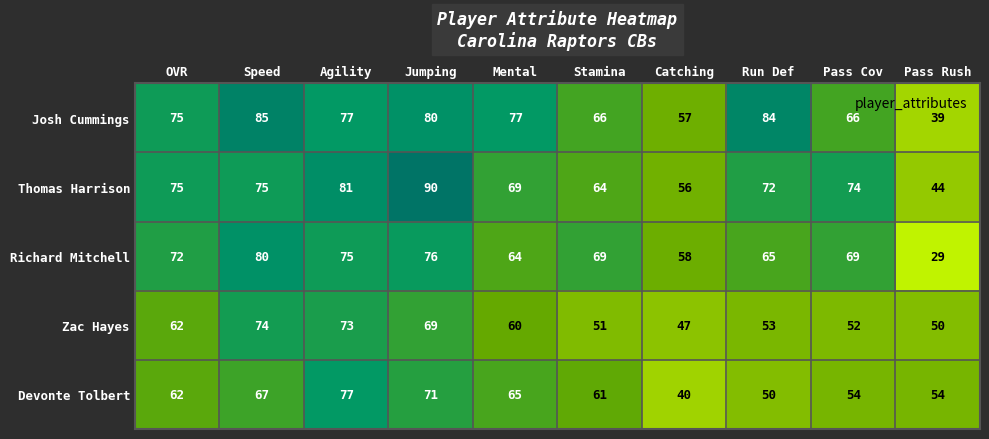

Between Pass Cov and Pass Rush, which series saw the biggest shift?

Richard Mitchell